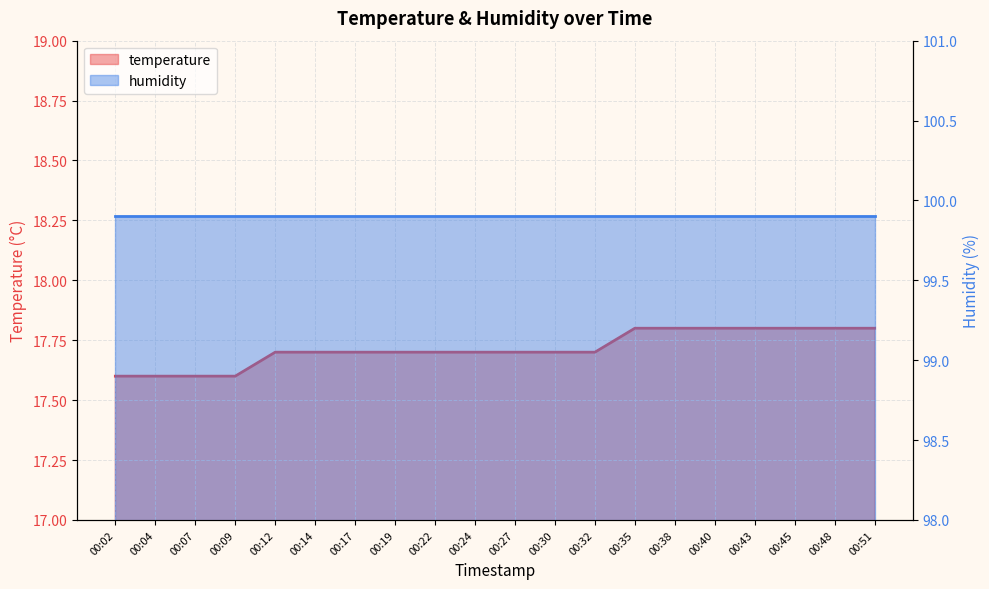

List the labels in order of value, largest first.

00:35, 00:38, 00:40, 00:43, 00:45, 00:48, 00:51, 00:12, 00:14, 00:17, 00:19, 00:22, 00:24, 00:27, 00:30, 00:32, 00:02, 00:04, 00:07, 00:09